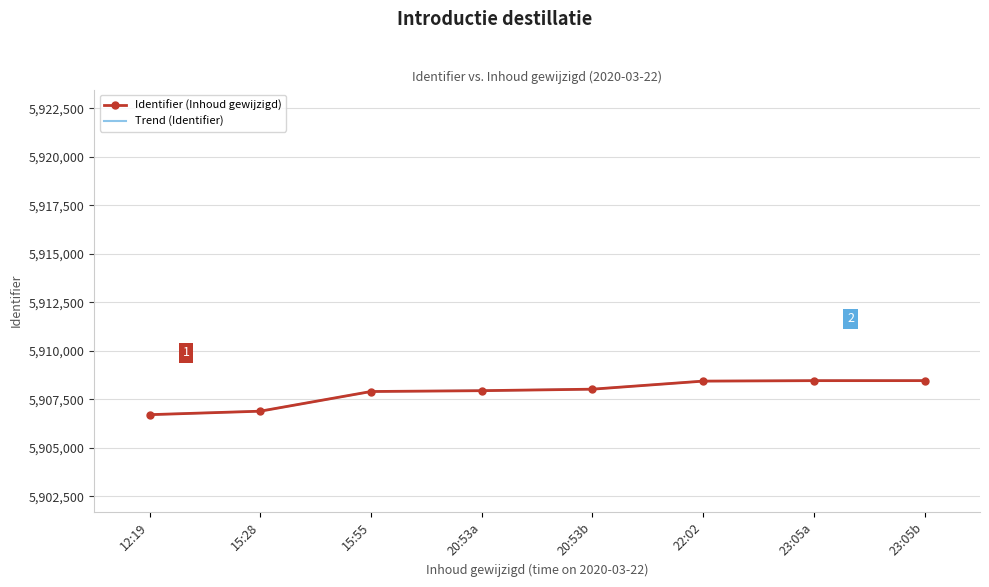

What is the smallest value displayed?

5906710